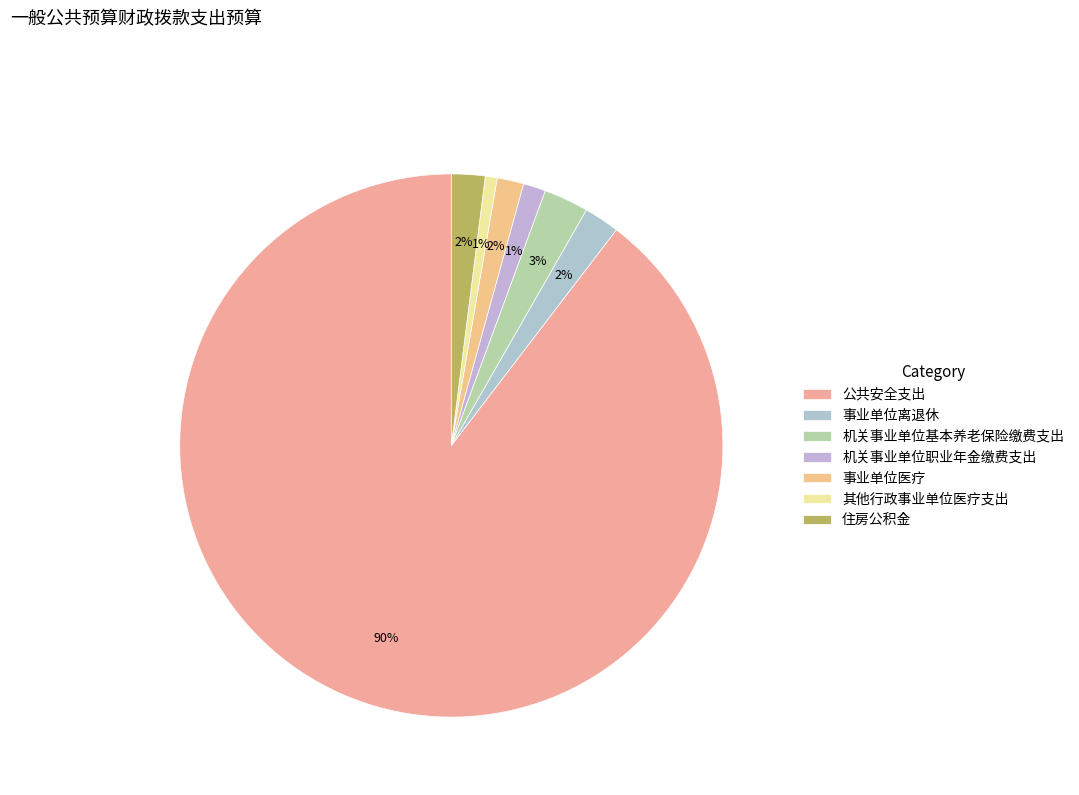

To the nearest percent, what is the average slice percentage?

14%